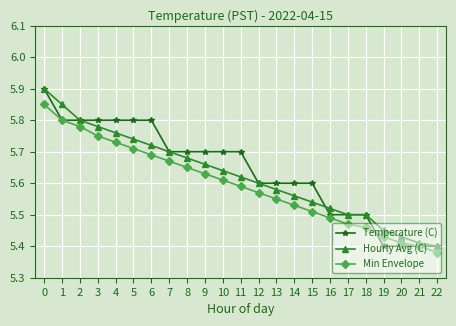

At which label does Hourly Avg (C) reach its minimum?

22